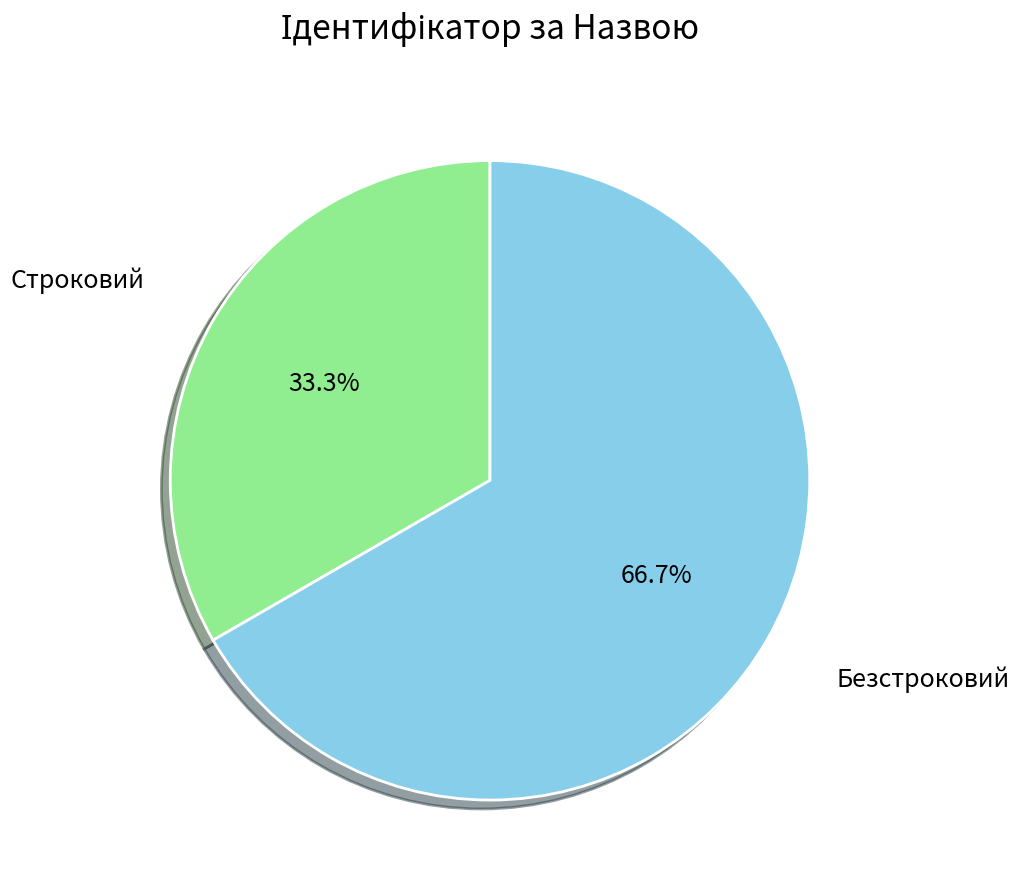

What percentage is NOT represented by Строковий?

66.7%